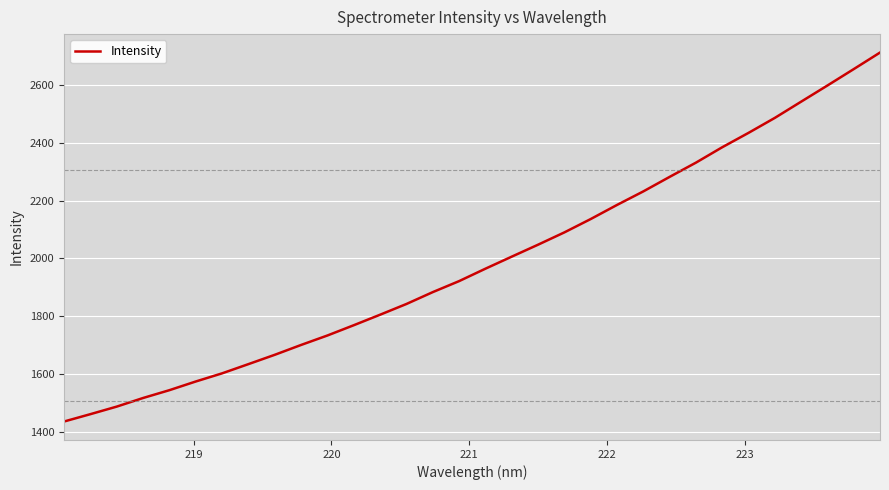

What is the difference between the maximum and minimum values?

1278.3